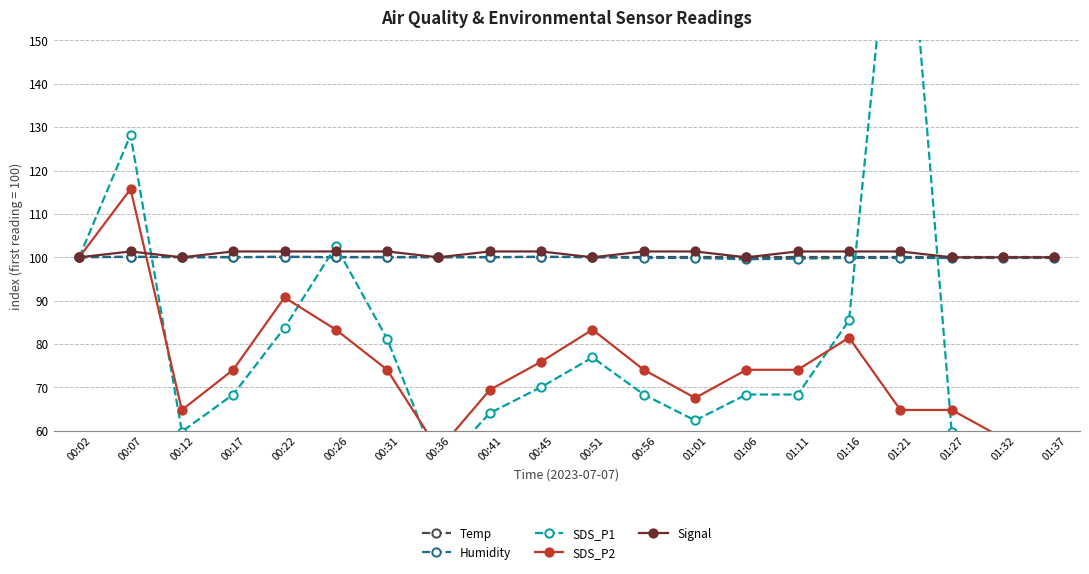

Which category has the highest value across all series?

01:21